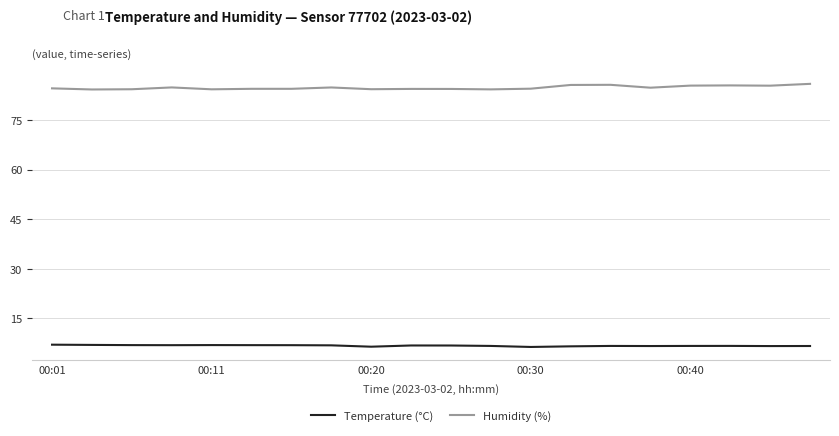

What is the minimum value shown in the chart?

6.4